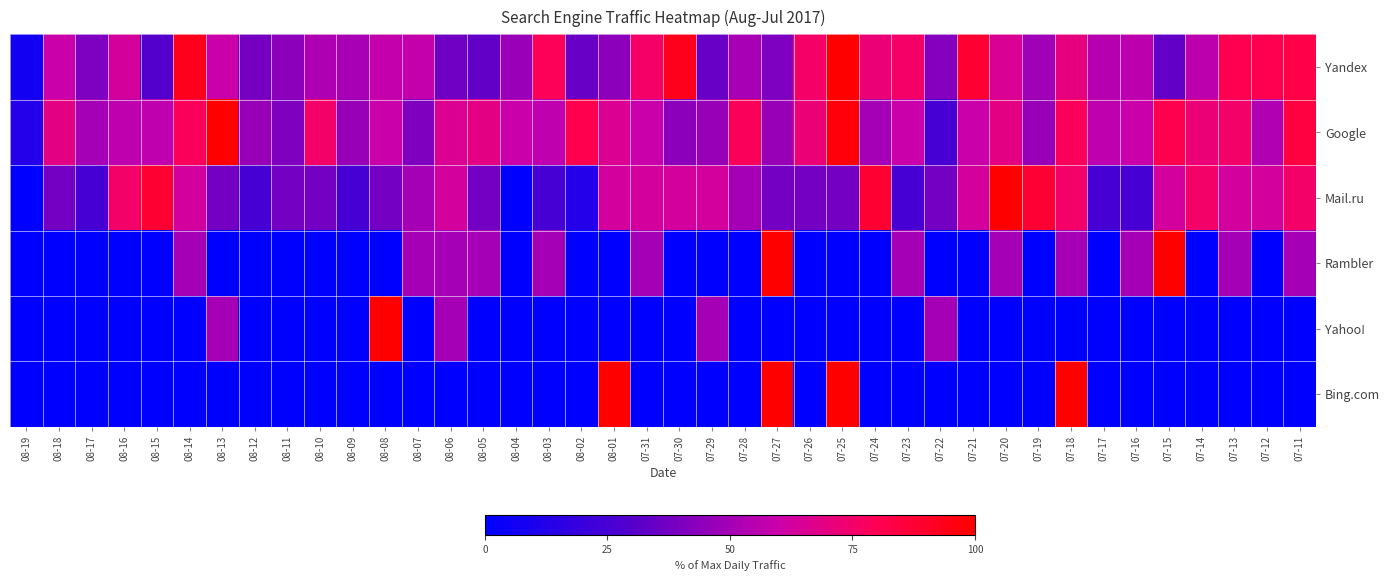

Between 08-06 and 08-05, which series saw the biggest shift?

Yahoo!